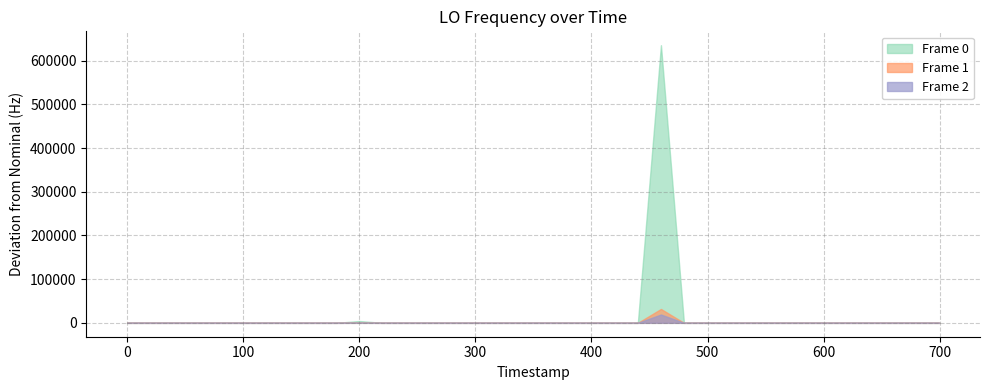

Rank the categories by value from lowest to highest.

11, 27, 29, 39, 30, 31, 32, 17, 19, 25, 1, 18, 24, 16, 20, 0, 13, 21, 22, 23, 2, 3, 7, 10, 12, 5, 9, 35, 37, 38, 8, 14, 15, 4, 28, 6, 33, 34, 36, 26